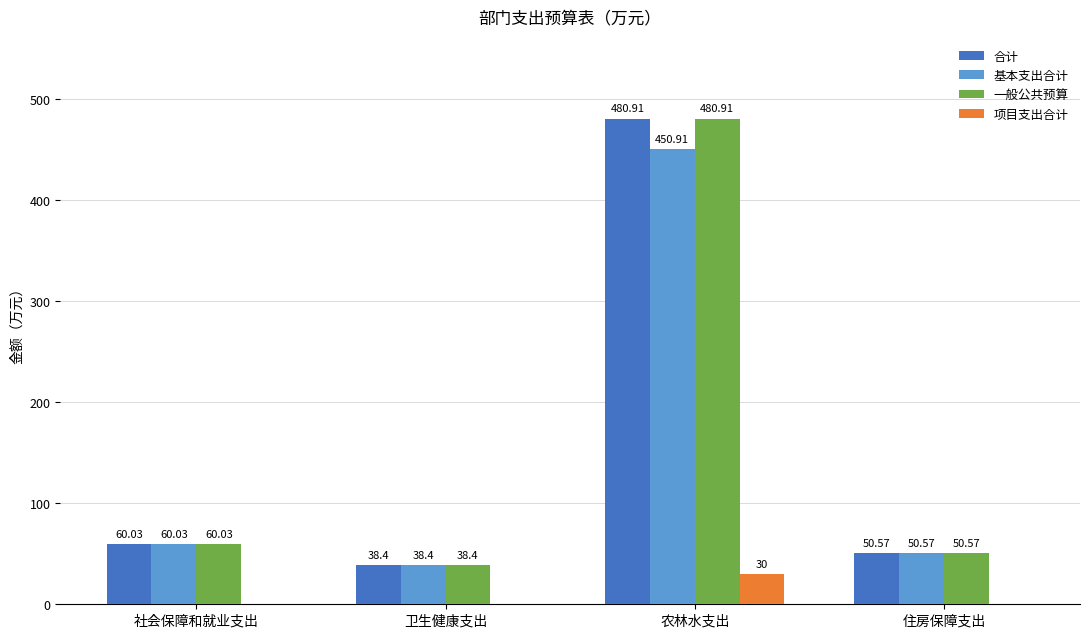

What is the maximum value shown in the chart?

480.9